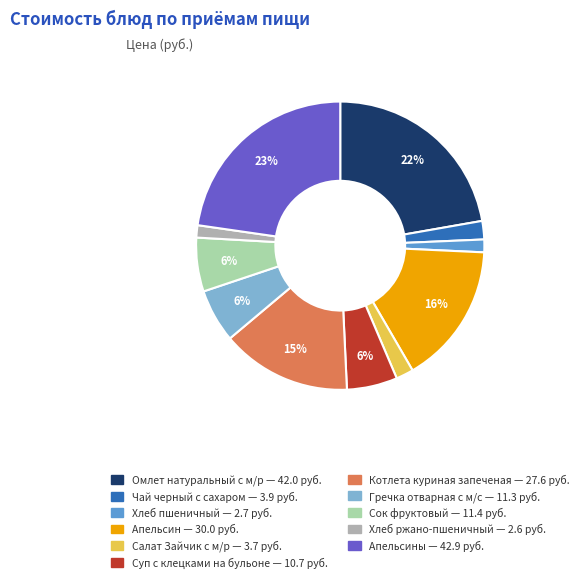

Does any single category account for the majority?

No